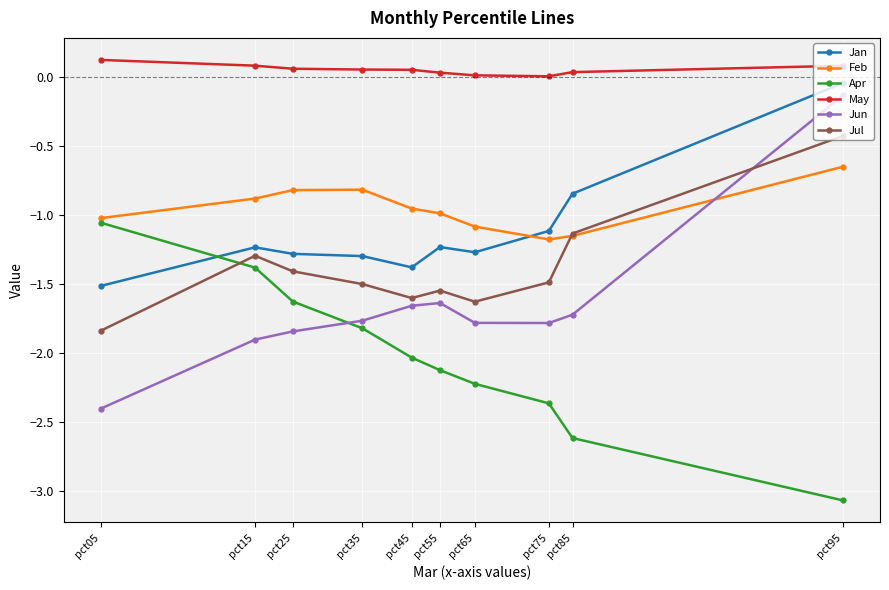

What is the sum of all Jul values?

-13.9